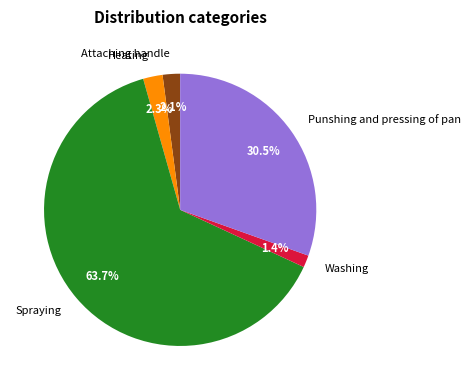

Do Heating and Spraying together represent more than half of the pie?

Yes